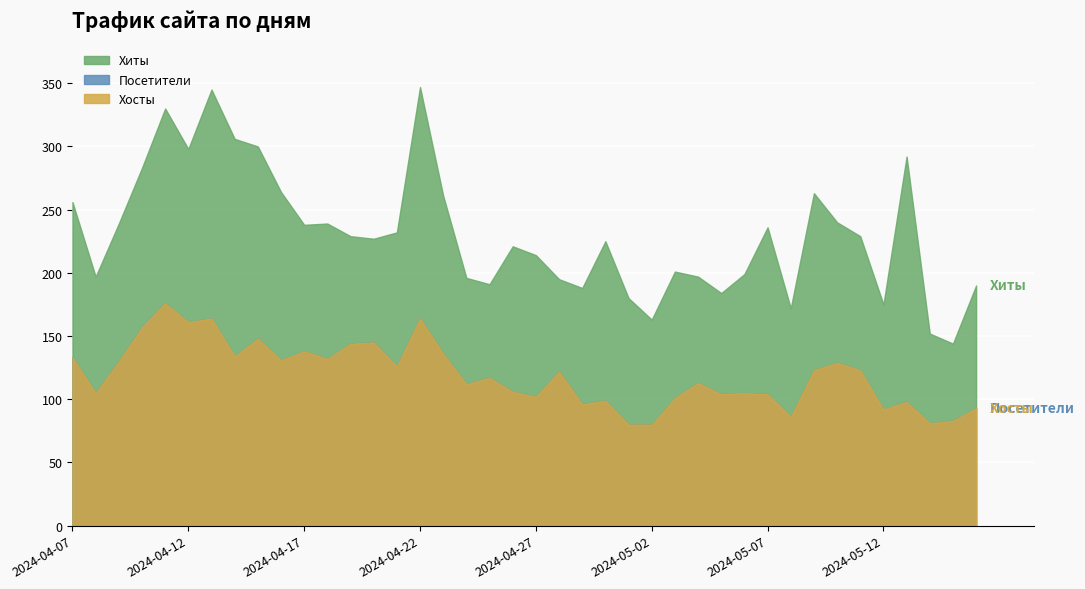

Which series has the widest spread of values?

Хиты